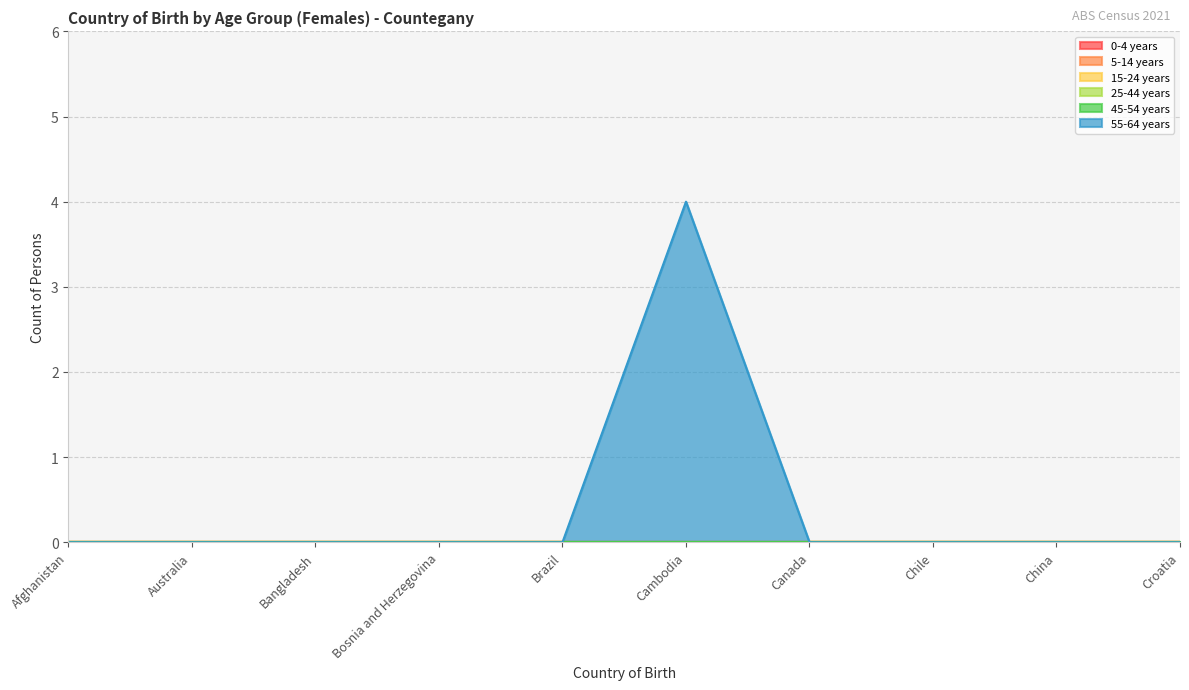

List the series in order of their peak value, highest first.

55-64 years, 0-4 years, 5-14 years, 15-24 years, 25-44 years, 45-54 years